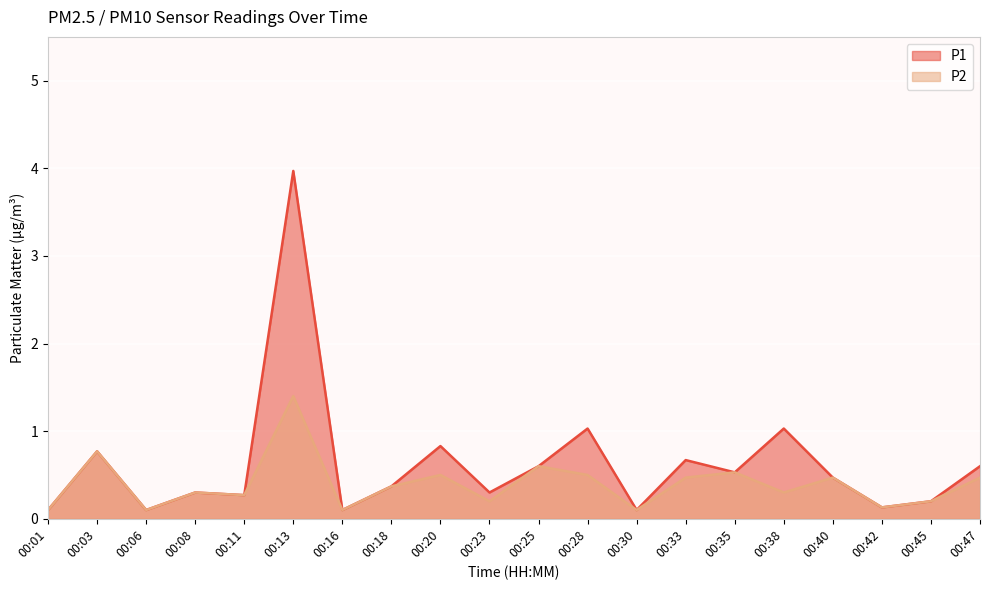

True or false: P2 has more than 0 points higher than both neighbors.

True